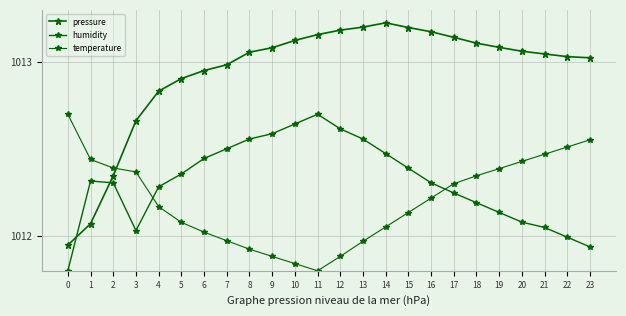

Reading left to right, transcribe all the data shown in this chart.

pressure: 1011.9	1012.1	1012.3	1012.7	1012.8	1012.9	1013.0	1013.0	1013.1	1013.1	1013.1	1013.2	1013.2	1013.2	1013.2	1013.2	1013.2	1013.1	1013.1	1013.1	1013.1	1013.0	1013.0	1013.0
humidity: 1011.8	1012.3	1012.3	1012.0	1012.3	1012.4	1012.4	1012.5	1012.6	1012.6	1012.6	1012.7	1012.6	1012.6	1012.5	1012.4	1012.3	1012.2	1012.2	1012.1	1012.1	1012.0	1012.0	1011.9
temperature: 1012.7	1012.4	1012.4	1012.4	1012.2	1012.1	1012.0	1012.0	1011.9	1011.9	1011.8	1011.8	1011.9	1012.0	1012.1	1012.1	1012.2	1012.3	1012.3	1012.4	1012.4	1012.5	1012.5	1012.6